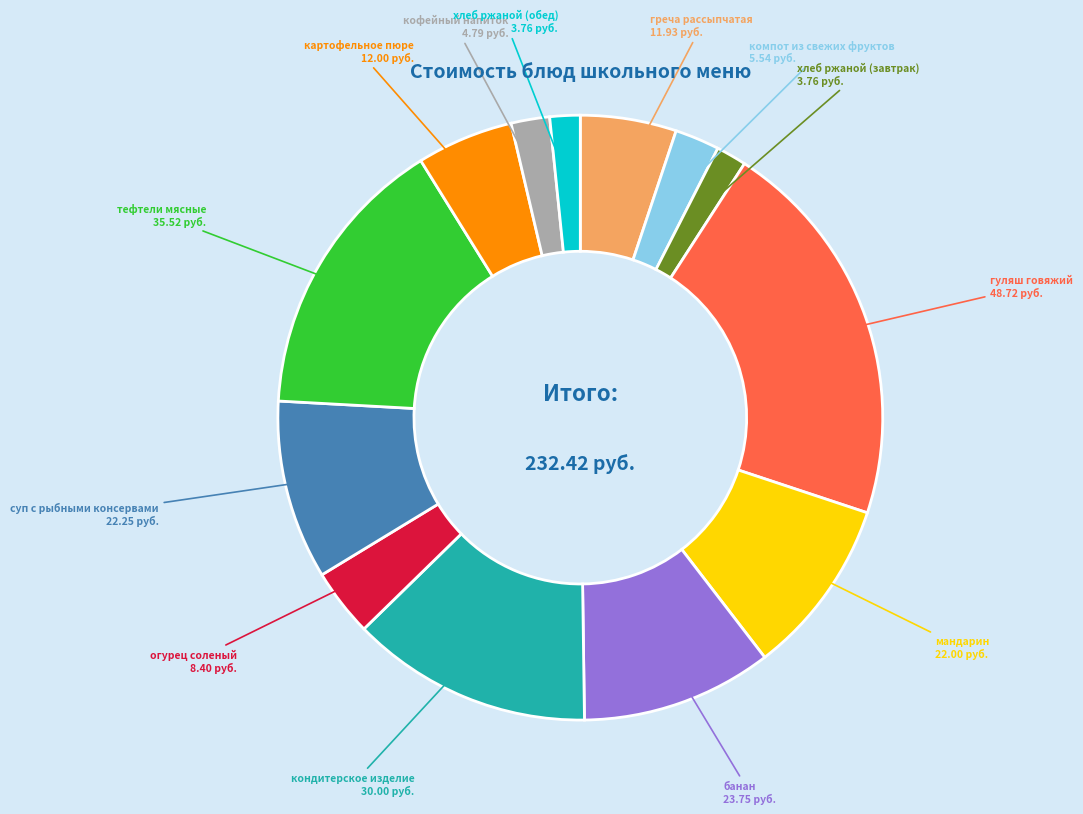

How many segments does this pie chart have?

13